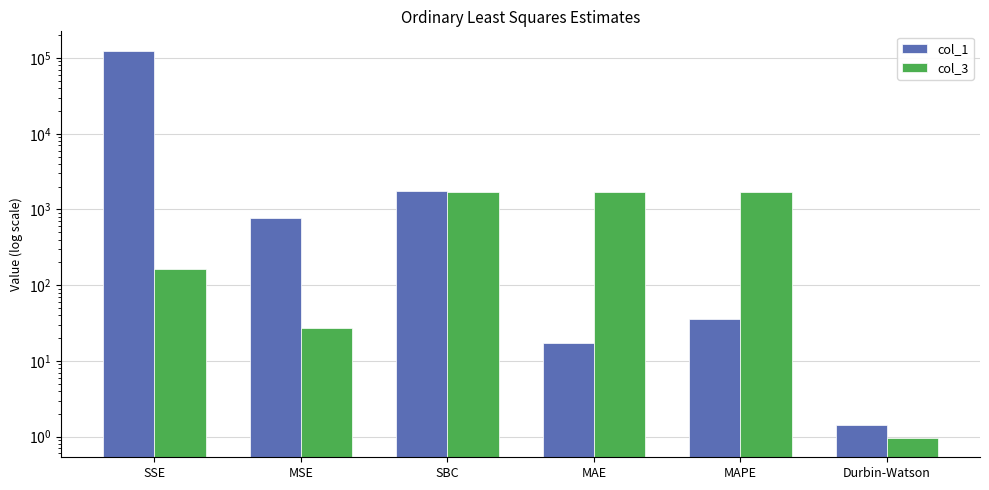

What is the label of the 1st bar from the right?

Durbin-Watson